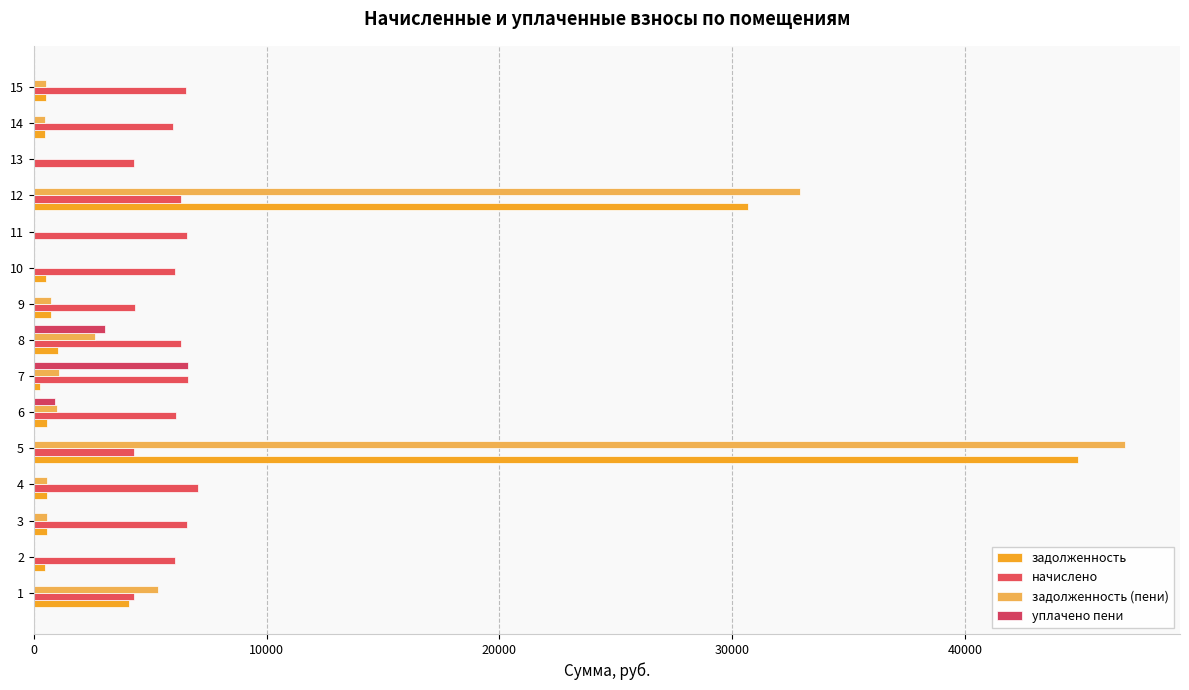

How many data points in задолженность (пени) are above 589?

8